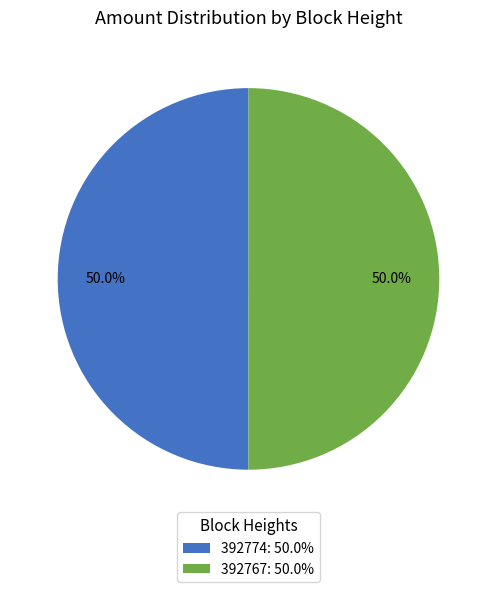

What percentage is the 392774 slice, to the nearest percent?

50%